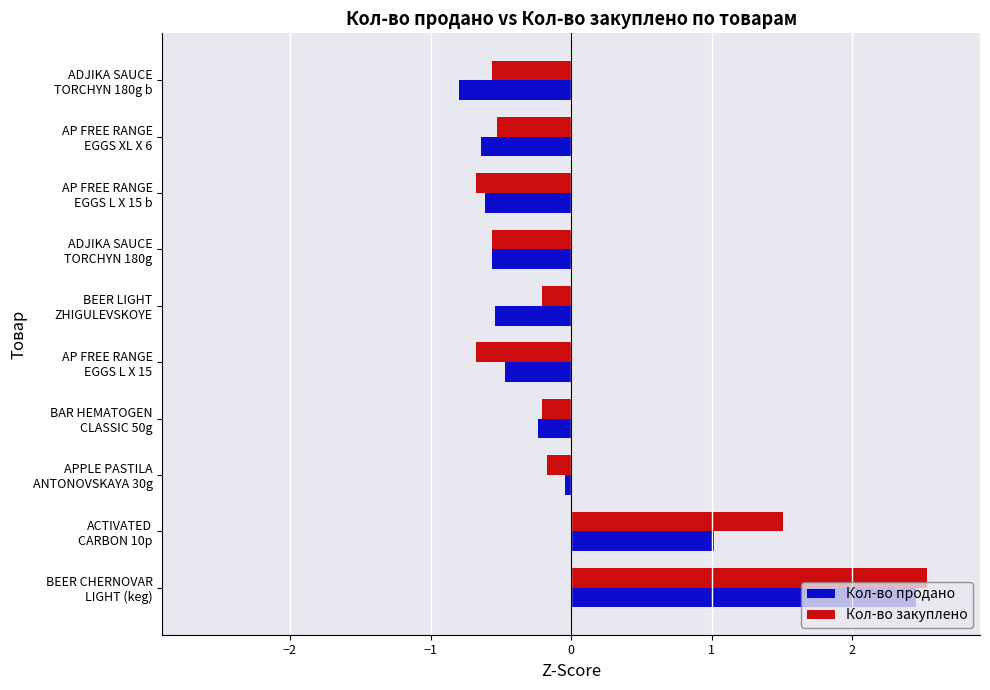

What is the smallest value displayed?

-0.8